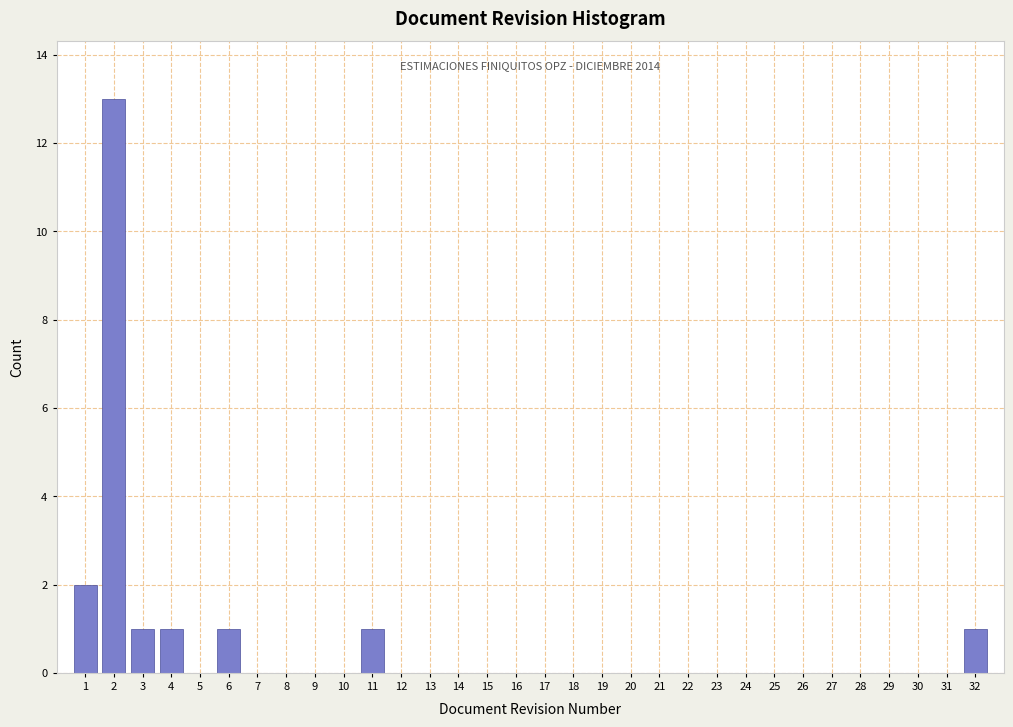

Between 8 and 3, which is larger?

3